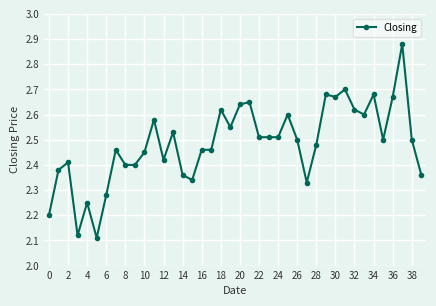

What is the difference between the second highest and minimum values?

0.6